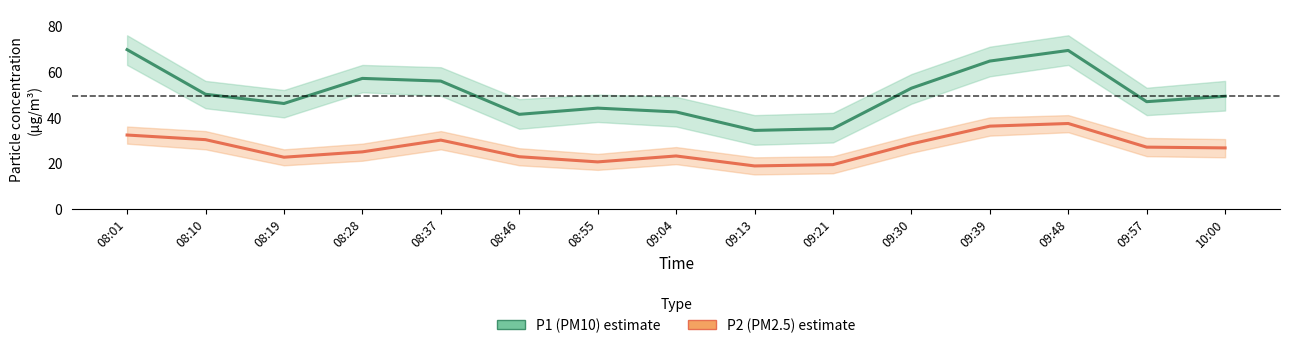

Reading left to right, list all the values displayed in this chart.

P1 (PM10): 08:01=69.7	08:10=50.1	08:19=46.1	08:28=57.1	08:37=55.9	08:46=41.4	08:55=44.1	09:04=42.4	09:13=34.3	09:21=35.1	09:30=52.8	09:39=64.7	09:48=69.3	09:57=46.9	10:00=49.3
P2 (PM2.5): 08:01=32.3	08:10=30.2	08:19=22.6	08:28=24.9	08:37=30.1	08:46=22.8	08:55=20.5	09:04=23.1	09:13=18.7	09:21=19.3	09:30=28.4	09:39=36.2	09:48=37.3	09:57=27.0	10:00=26.6